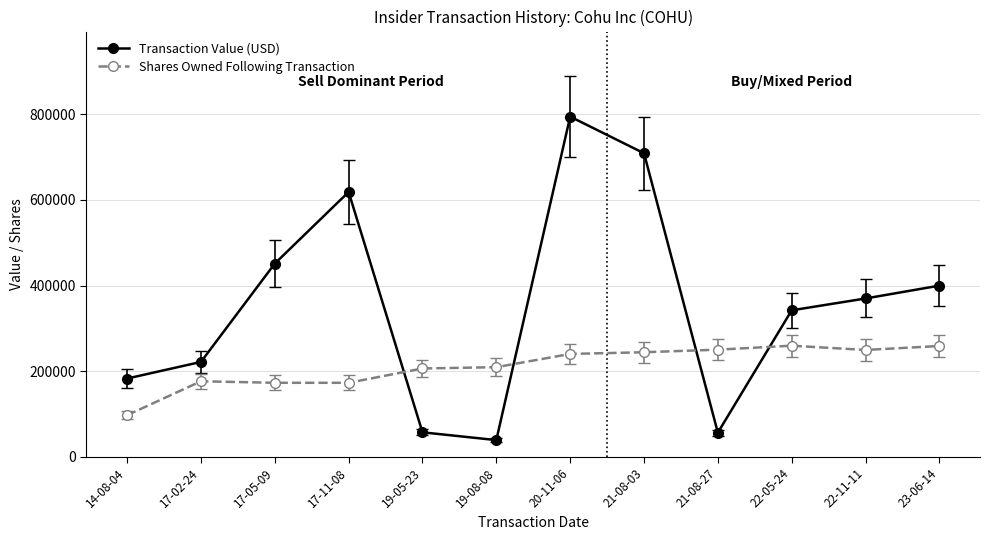

At which category is the sum across all series the highest?

20-11-06